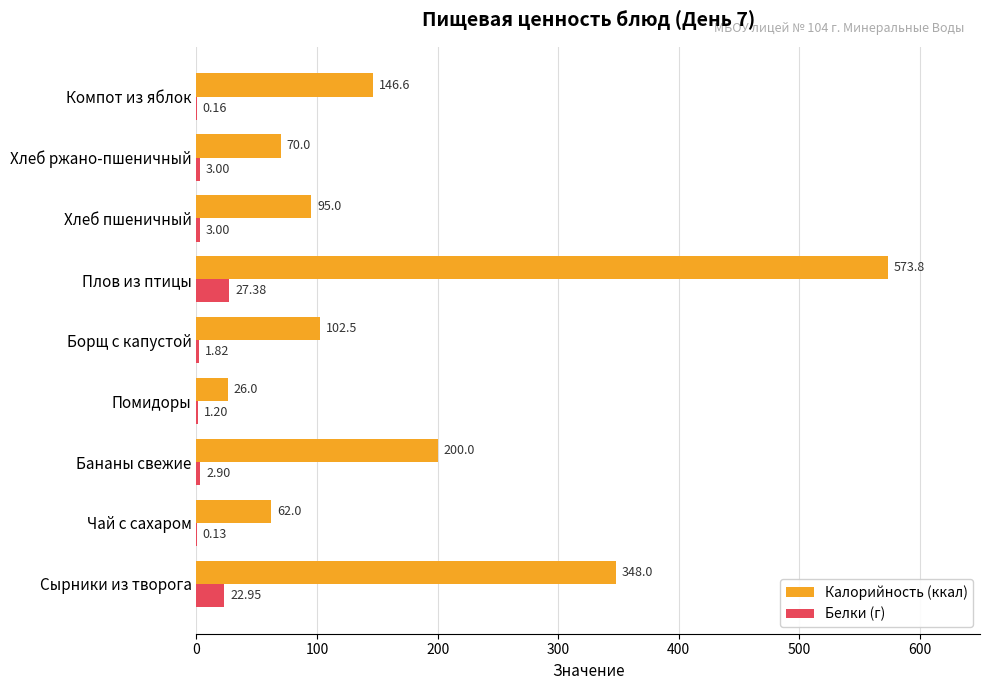

At which label is Калорийность (ккал) closest to 299?

Сырники из творога